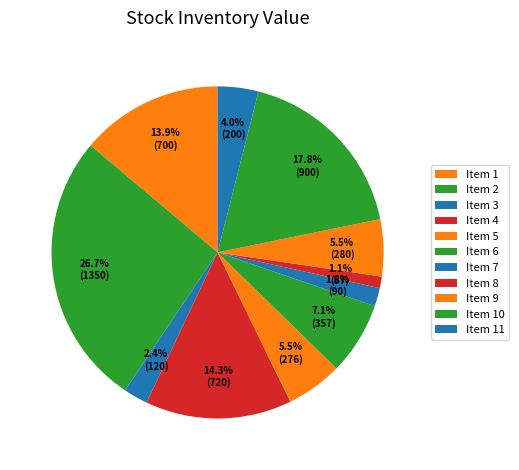

To the nearest percent, what is the difference between the Item 10 and Item 9 slice percentages?

12%